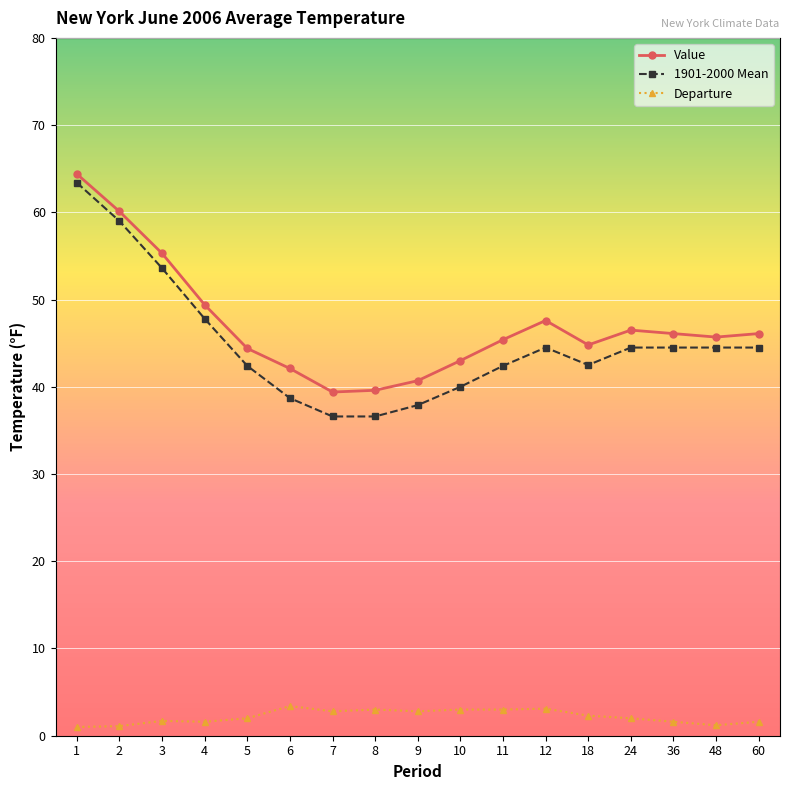

The Value series shows 64.4 at 1. True or false?

True